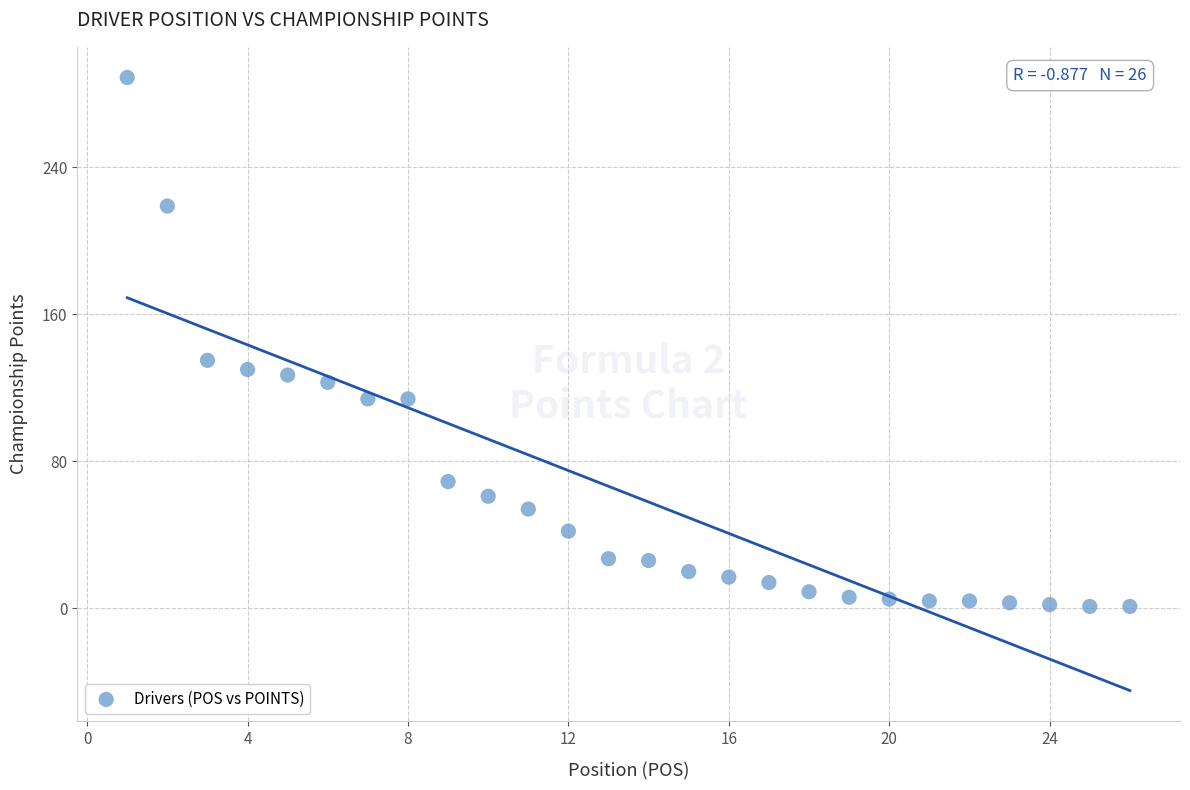

What is the range of Y values (max minus min)?

288